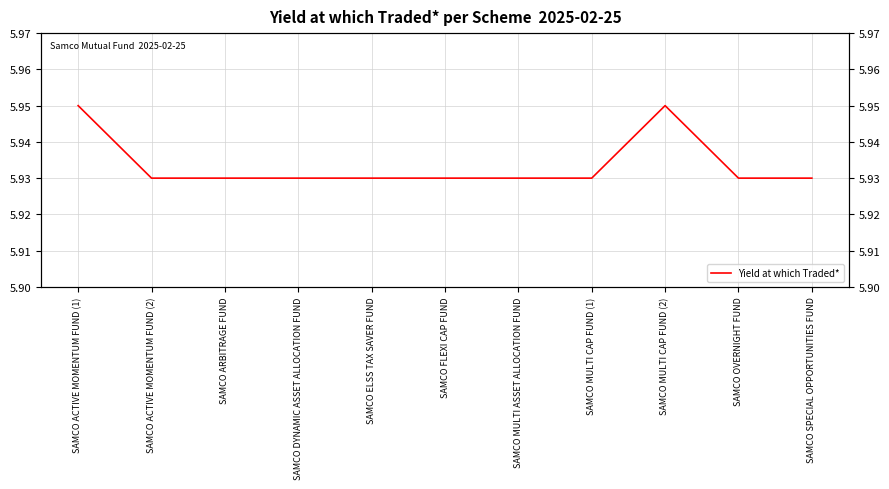

Does the chart have visible grid lines?

Yes